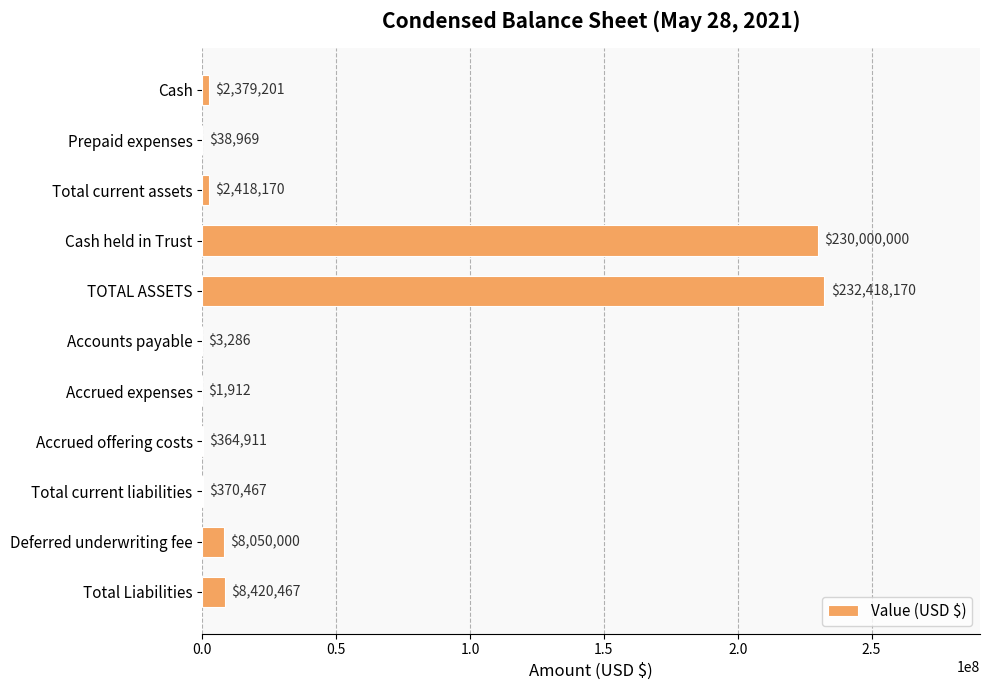

Between Total Liabilities and Cash held in Trust, which is larger?

Cash held in Trust